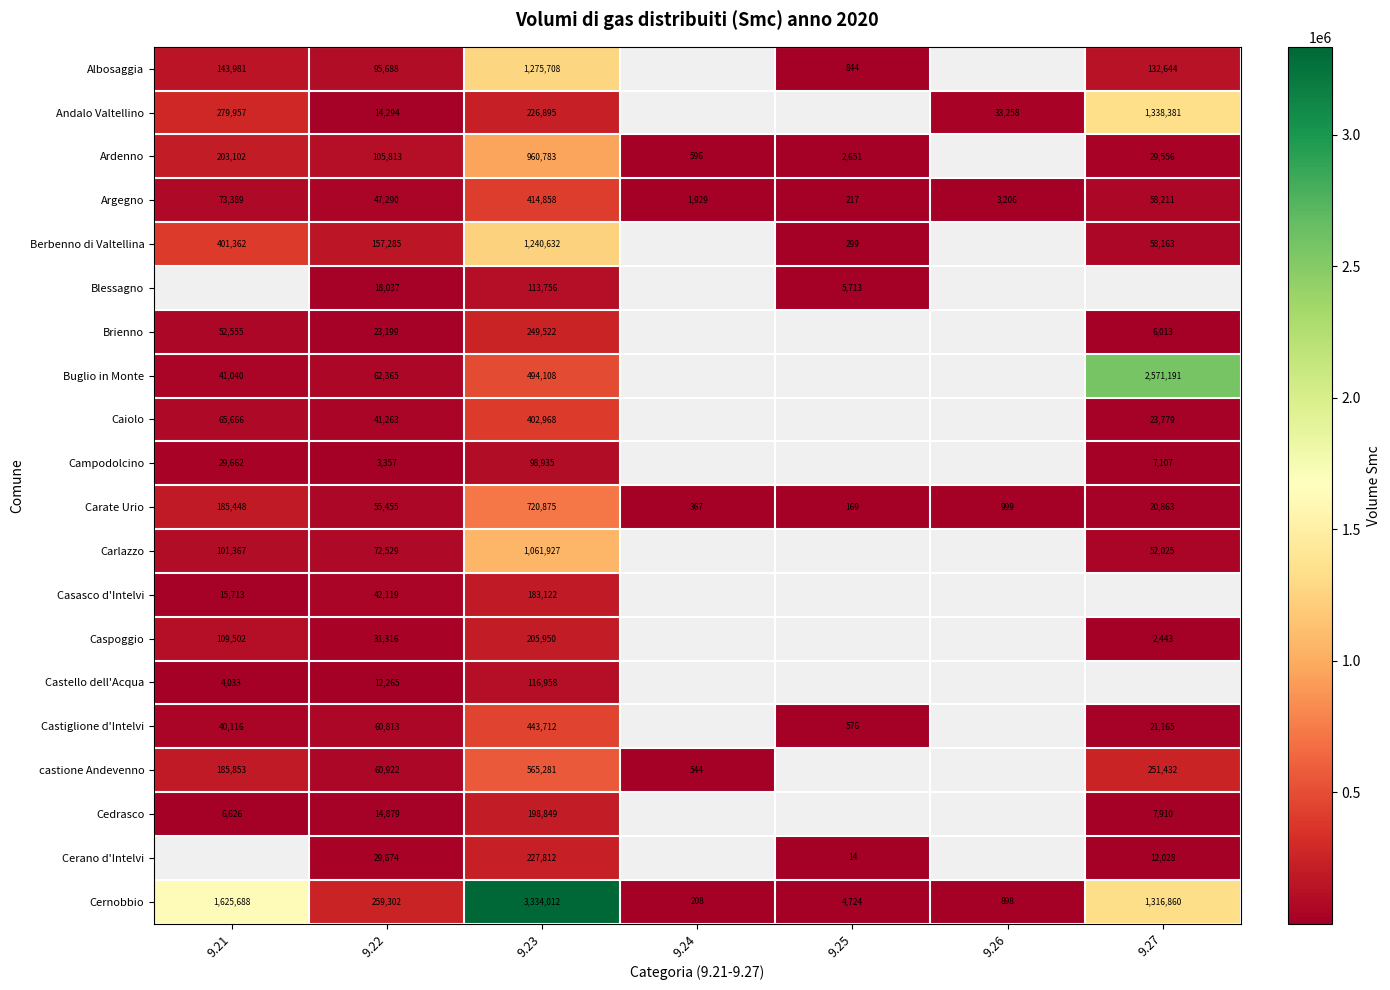

Between 9.27 and 9.25, which is larger?

9.27